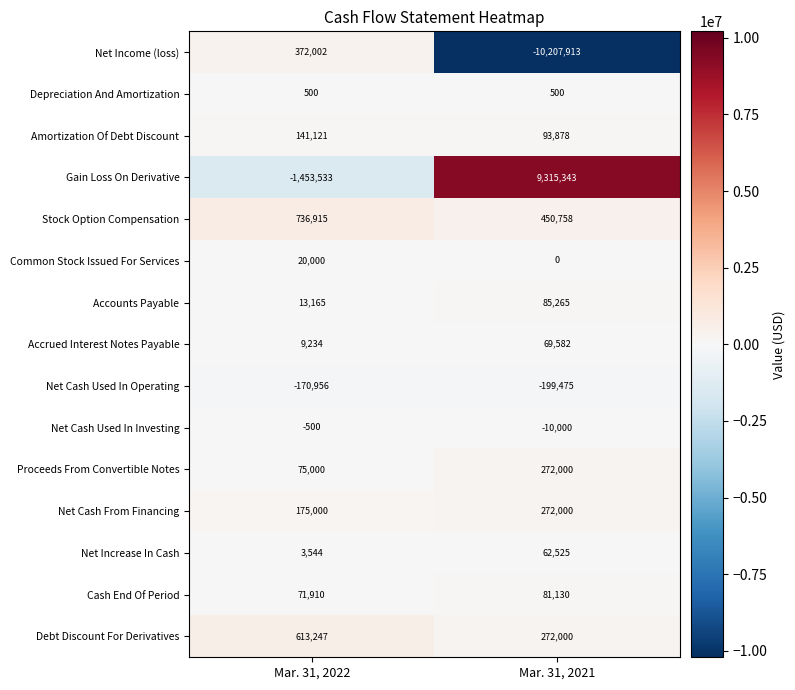

Where is Net Cash Used In Operating nearest to the value -185215?

Mar. 31, 2022